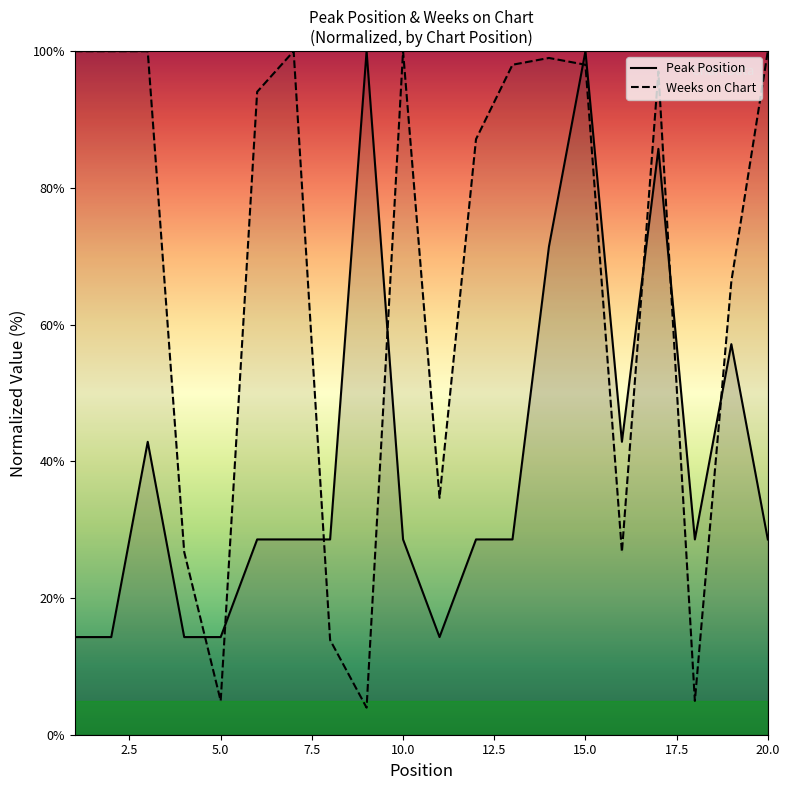

What is the value of the Weeks on Chart point at the 7th from the left?

100.0